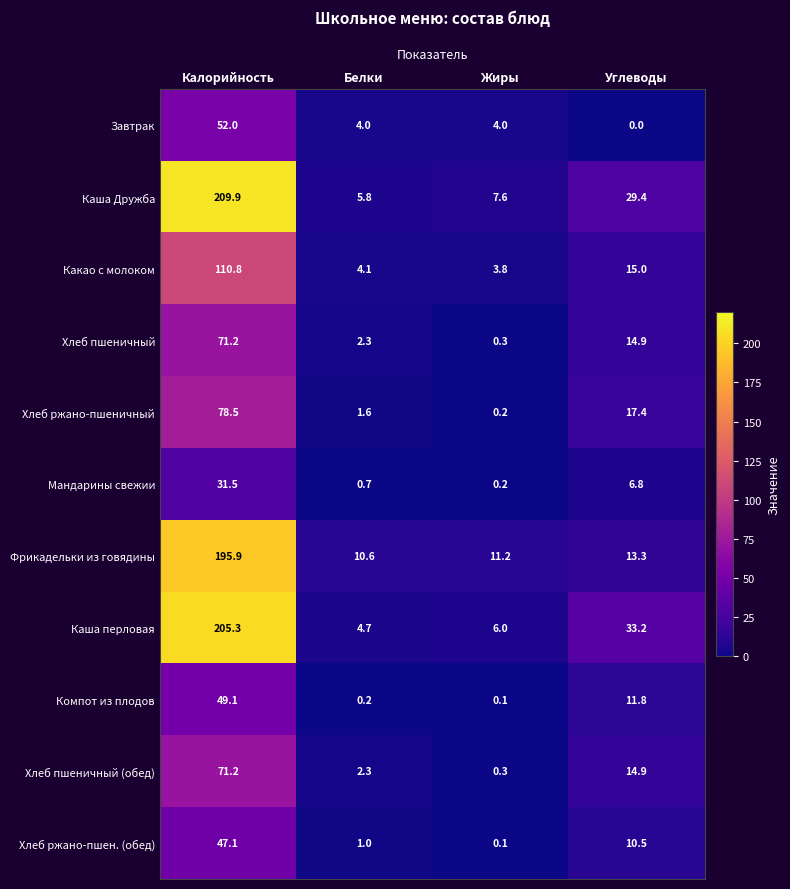

Which series has the largest total across all categories?

Каша Дружба